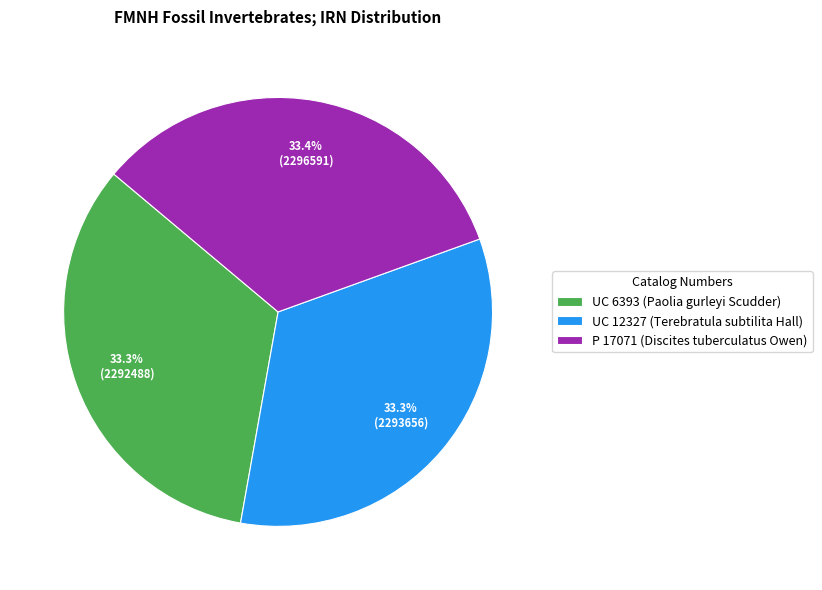

What percentage is the P 17071 (Discites tuberculatus Owen) slice, to the nearest percent?

33%